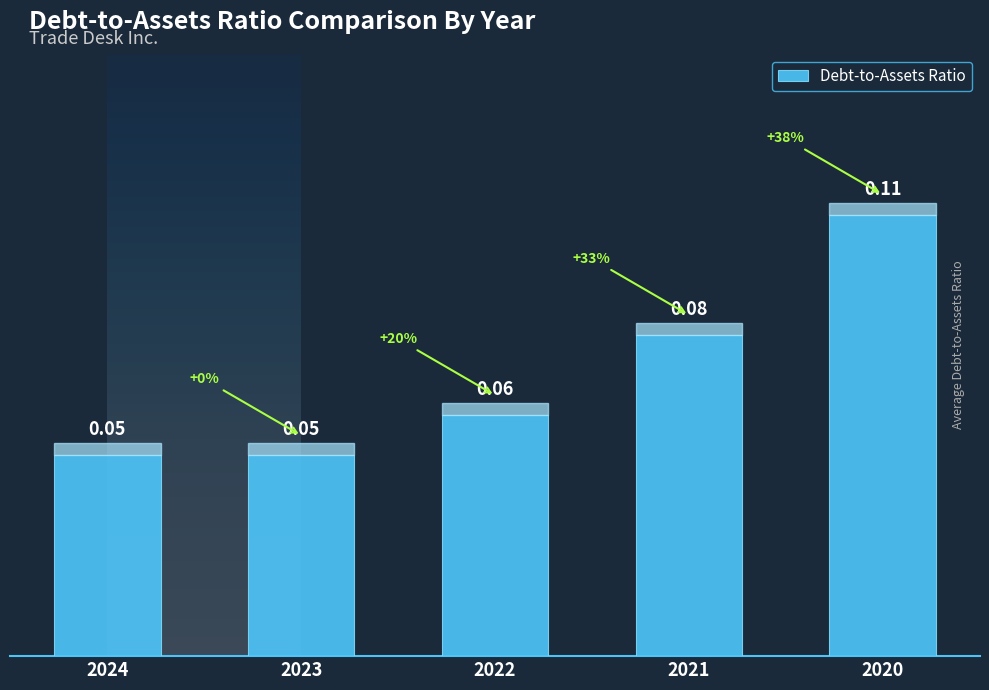

Which has a higher value, 2023 or 2022?

2022